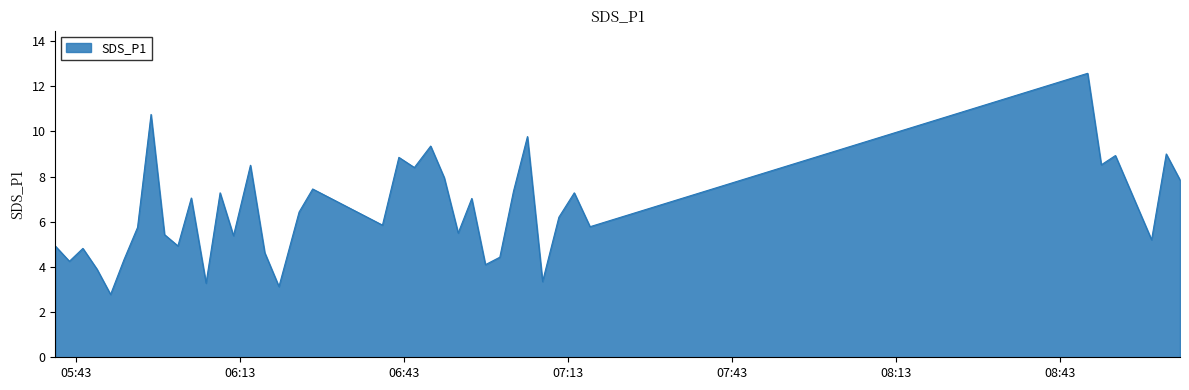

How many values are below 6?

20